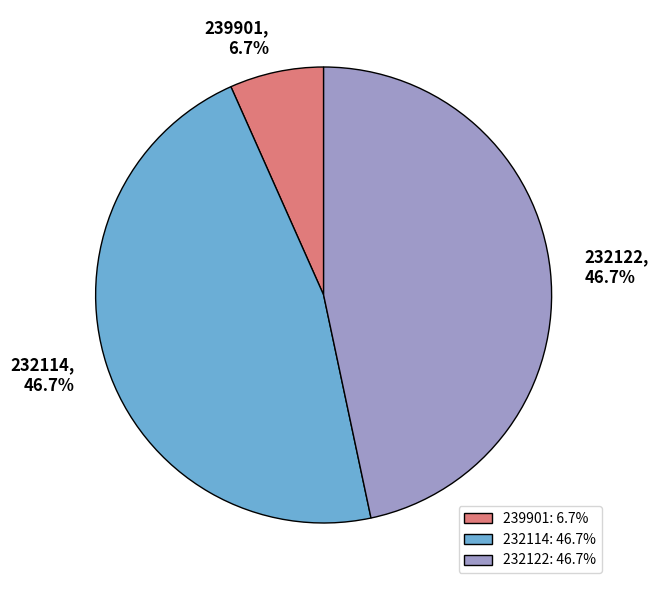

To the nearest percent, what portion does 232114 represent?

47%